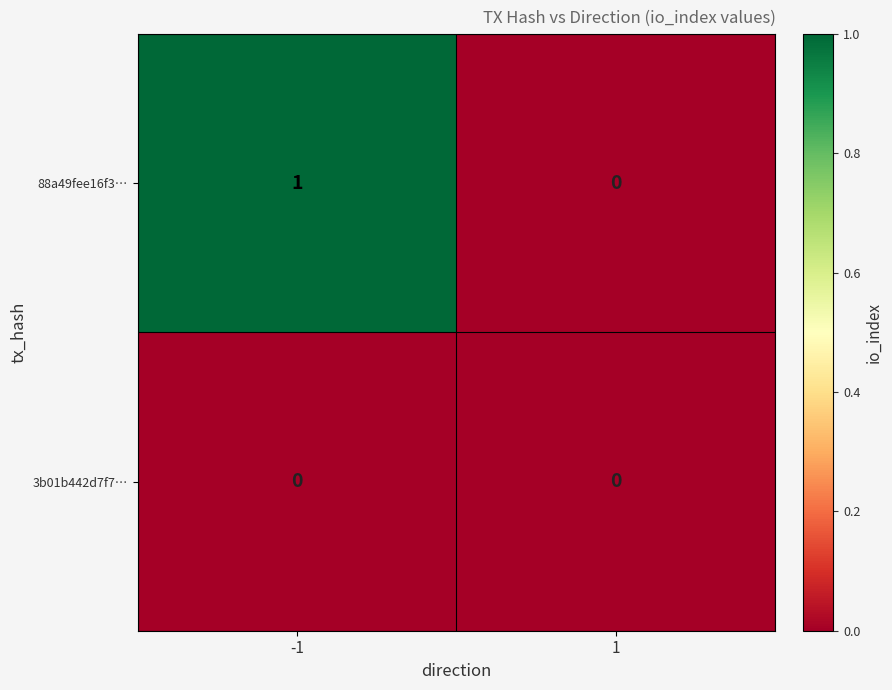

Which series has the largest total across all categories?

88a49fee16f3…